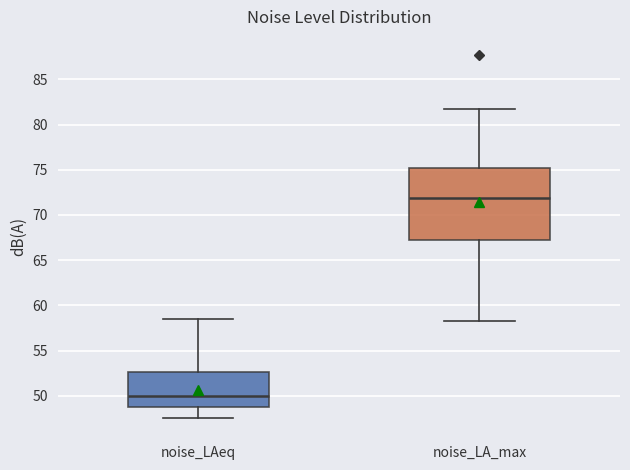

Reading left to right, transcribe this box plot: for each box, give where its median line is, the range the box spans, and where its two whiskers end, as read against the y-axis. The values are not printed on the chart, so give them approximately, as read against the axis.

noise_LAeq: median 50.0, box 49.0 to 52.5, whiskers 47.5 to 58.5
noise_LA_max: median 72.0, box 67.5 to 75.0, whiskers 58.0 to 82.0